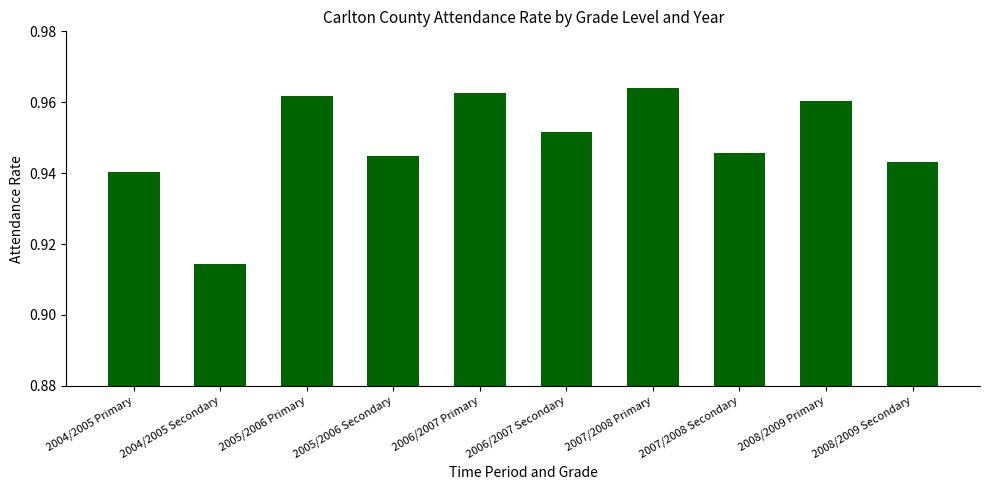

Which has a higher value, 2006/2007 Secondary or 2005/2006 Primary?

2005/2006 Primary